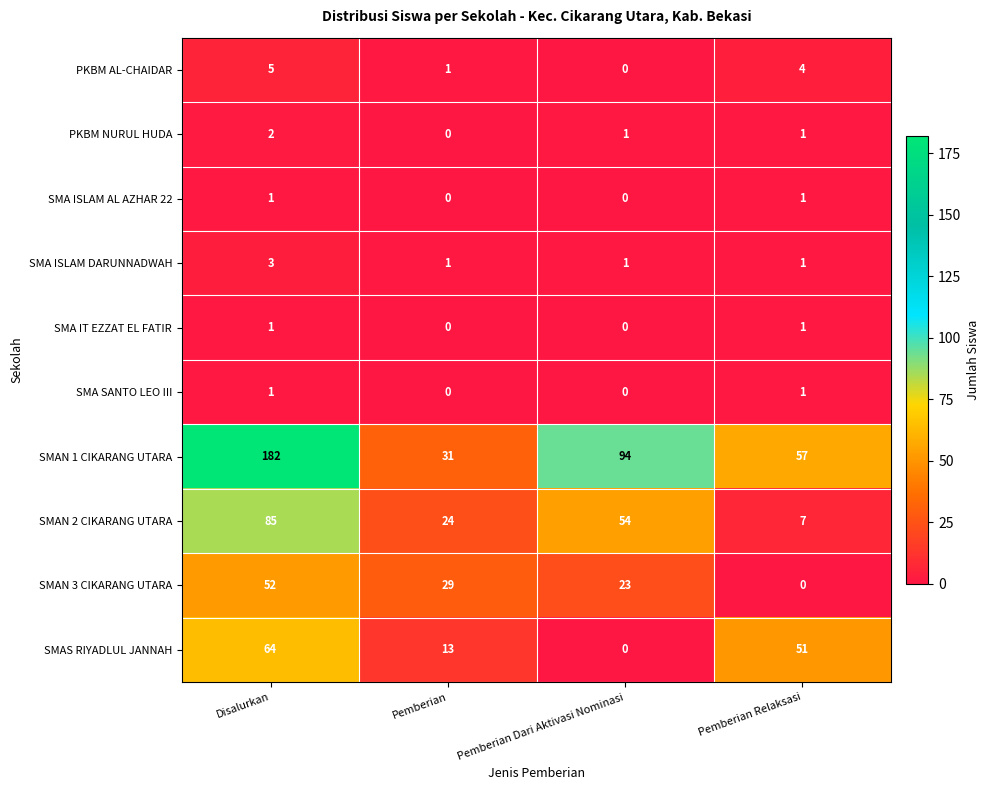

What is the maximum value shown in the chart?

182